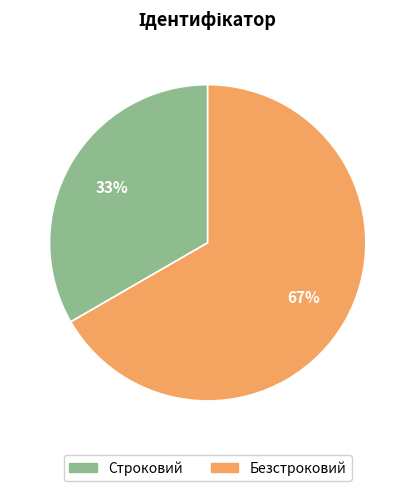

Rank the categories by value from lowest to highest.

Строковий, Безстроковий